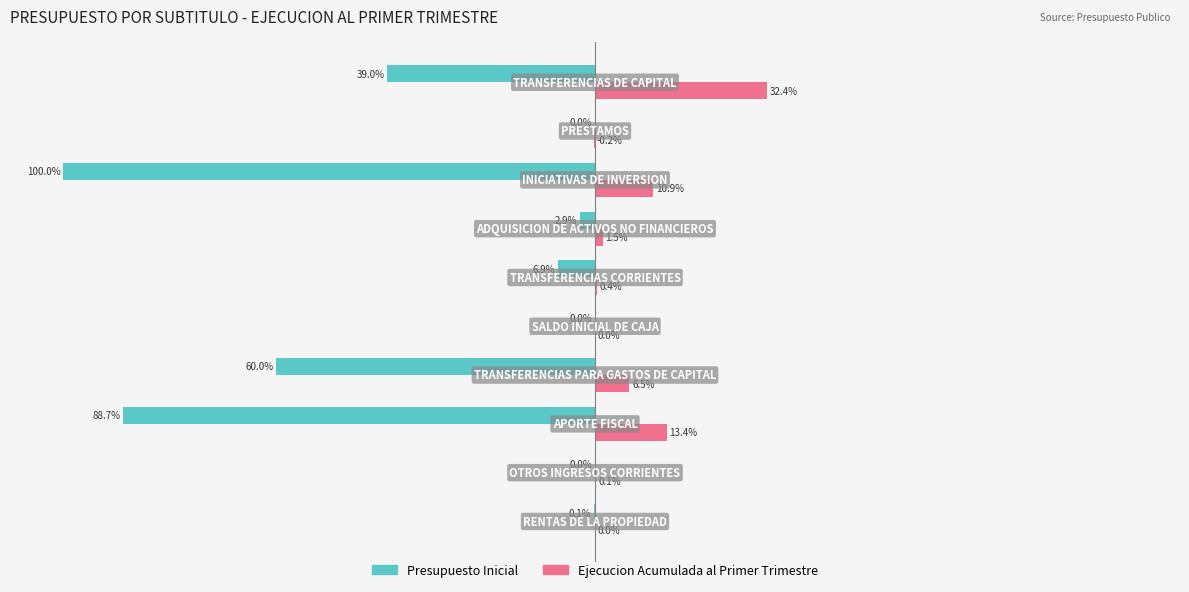

Which series has the largest total across all categories?

Ejecucion Acumulada al Primer Trimestre